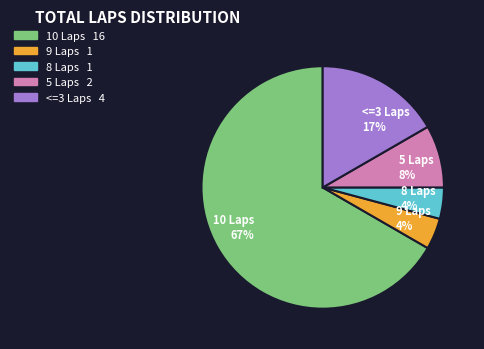

True or false: 10 Laps 67% accounts for 75% of the total.

False